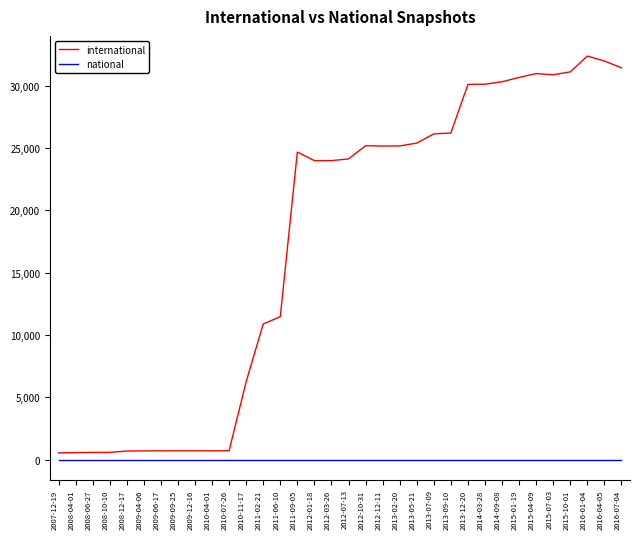

Does the chart display data point markers on the line(s)?

No